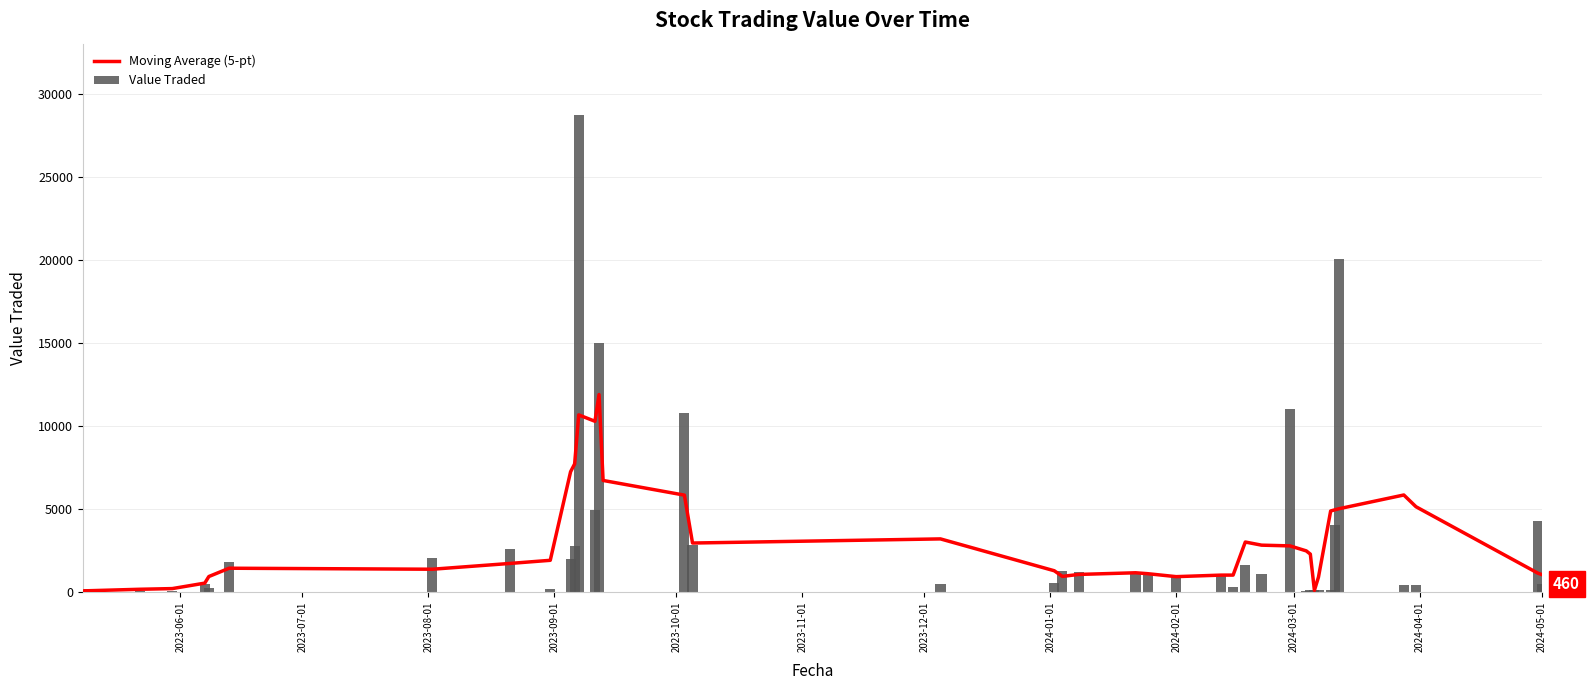

What is the value of the Value Traded bar at the 4th from the left?

489.0